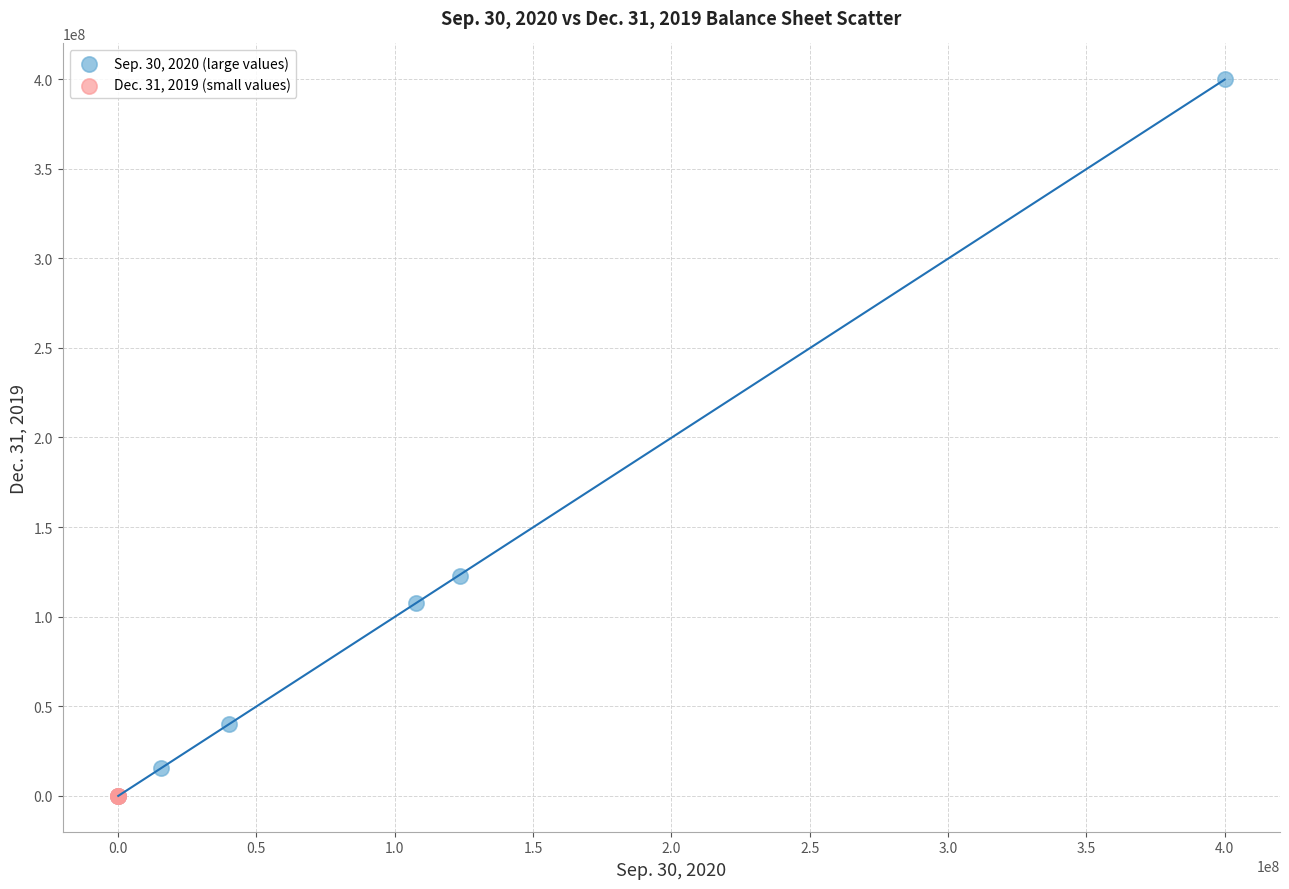

Which series contains the highest Y value?

Sep. 30, 2020 (large values)